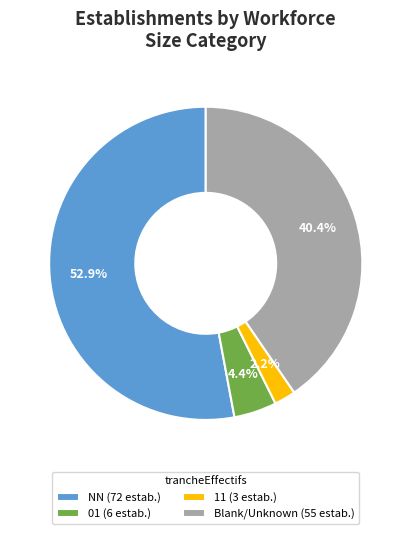

How many slices are in this pie chart?

4